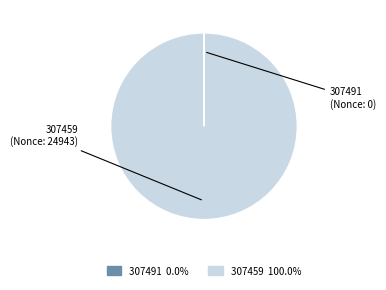

Which category has the biggest portion of the pie?

307459